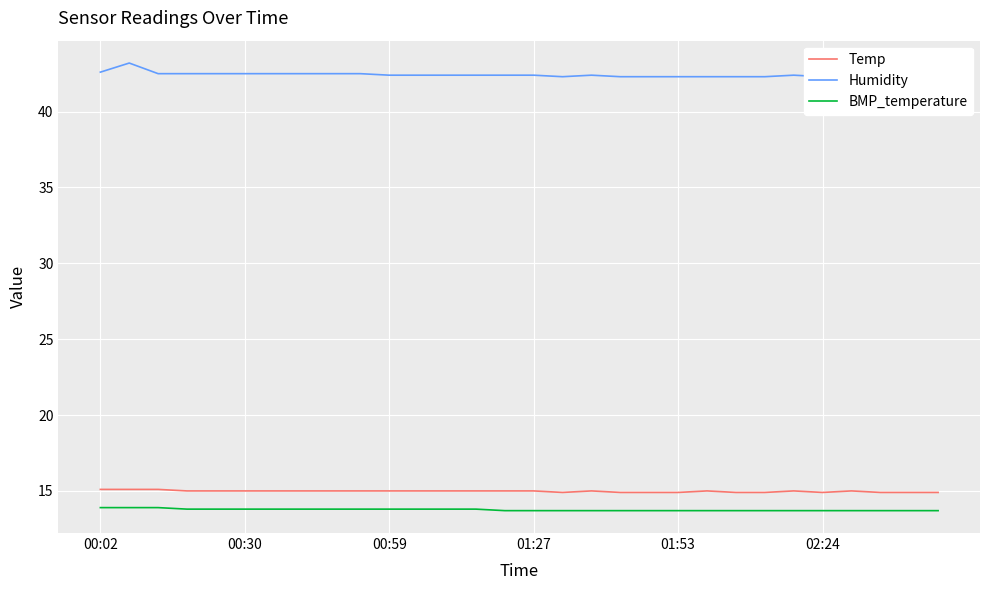

True or false: Temp and Humidity cross at least once.

False